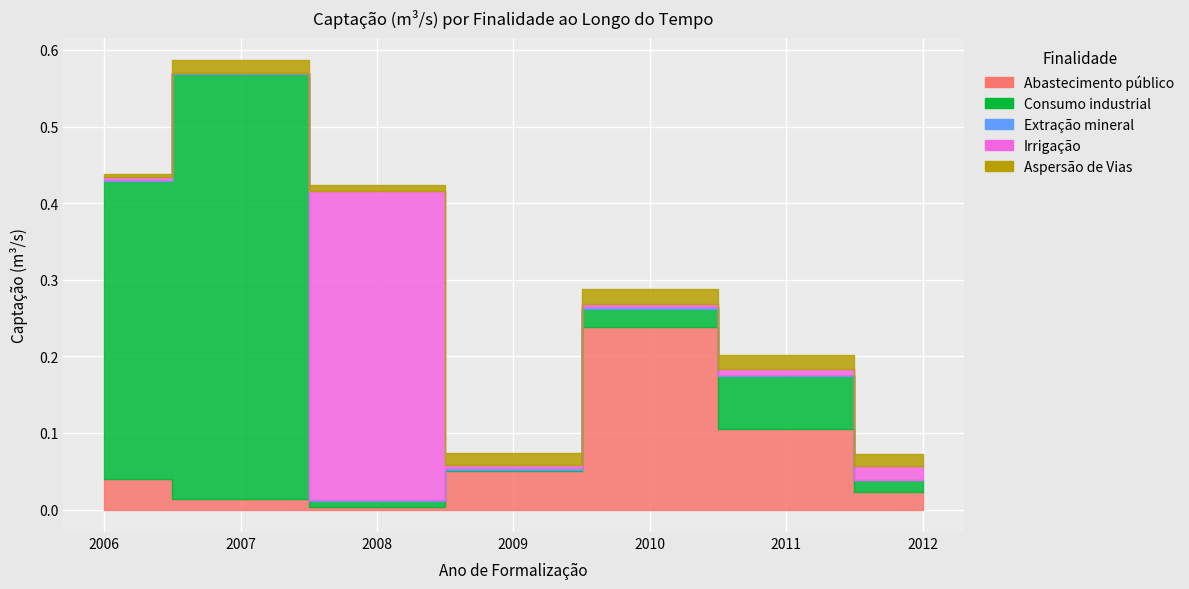

Count the Aspersão de Vias values in the range 0 to 1.

7